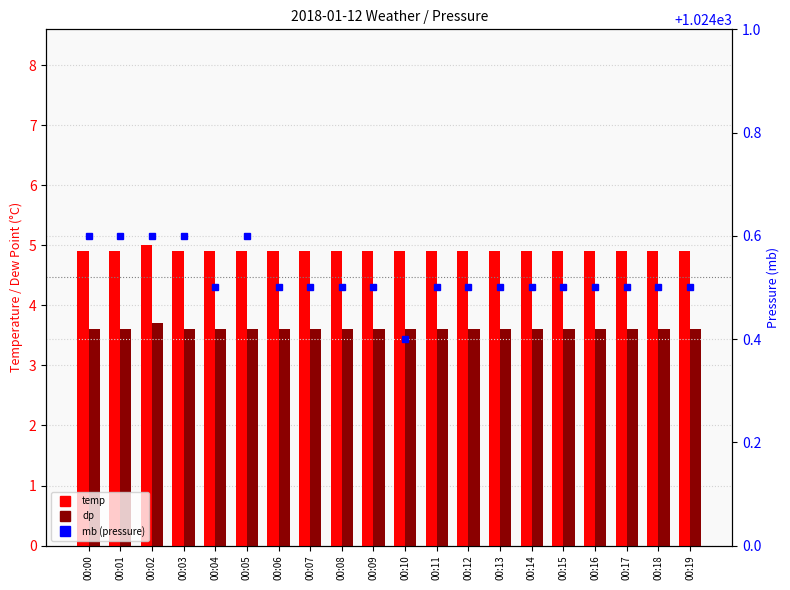

Does the chart contain any negative values?

No